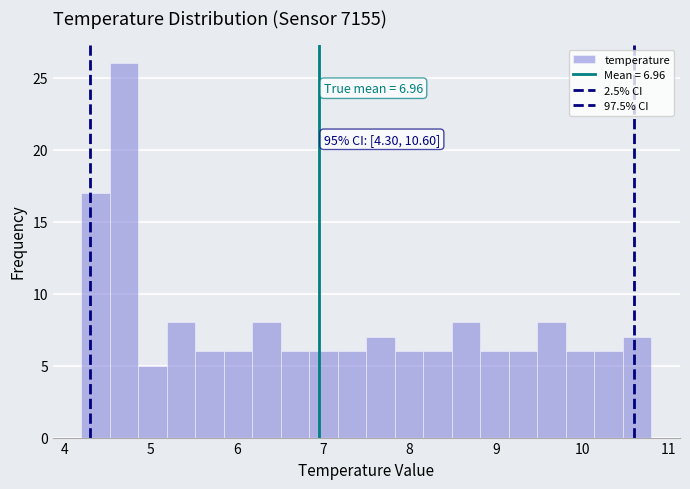

Read against the x-axis, roughly where is the centre of the tallest bar?

4.7